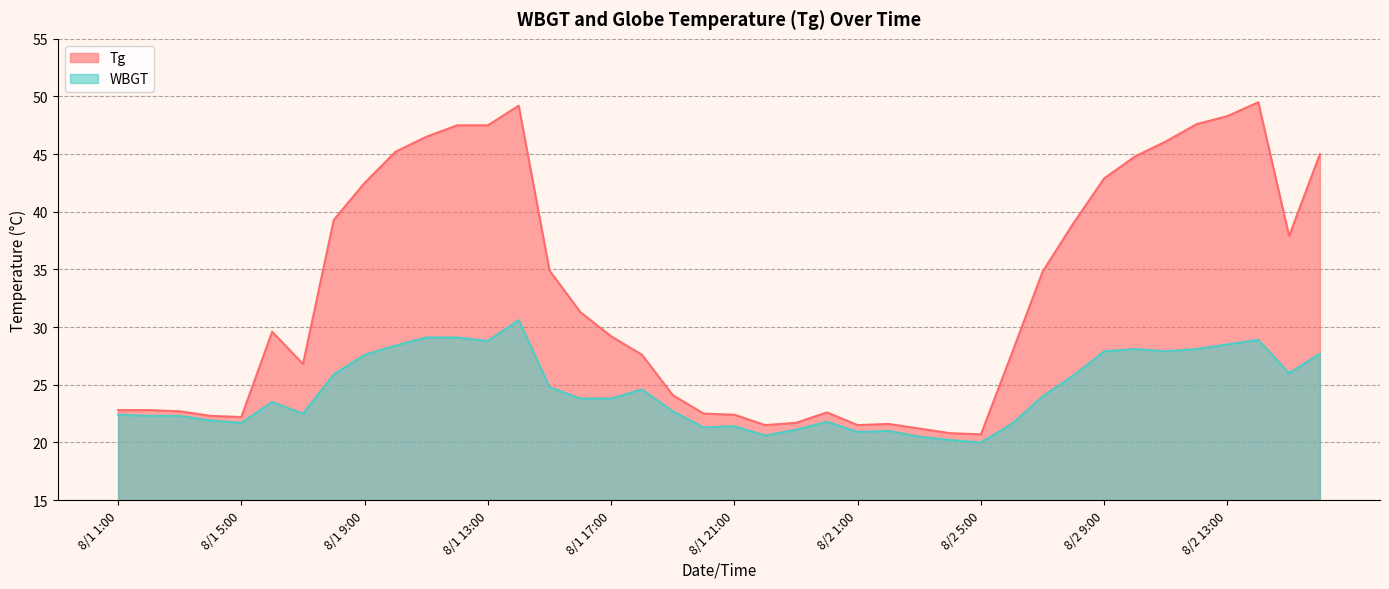

Does the chart have visible grid lines?

Yes